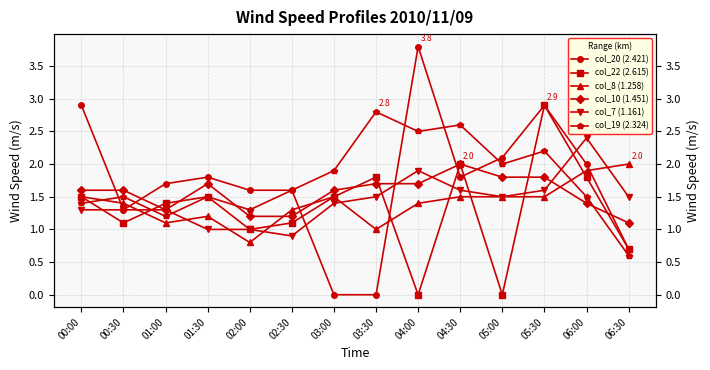

What are all the series names shown in the legend?

col_20 (2.421), col_22 (2.615), col_8 (1.258), col_10 (1.451), col_7 (1.161), col_19 (2.324)